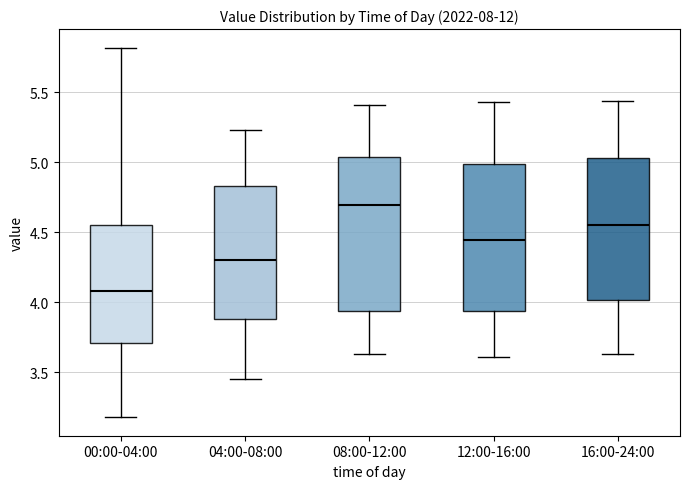

Where does the upper whisker of the box for 16:00-24:00 end on the y-axis? The values are not printed on the chart, so give them approximately, as read against the axis.

5.45